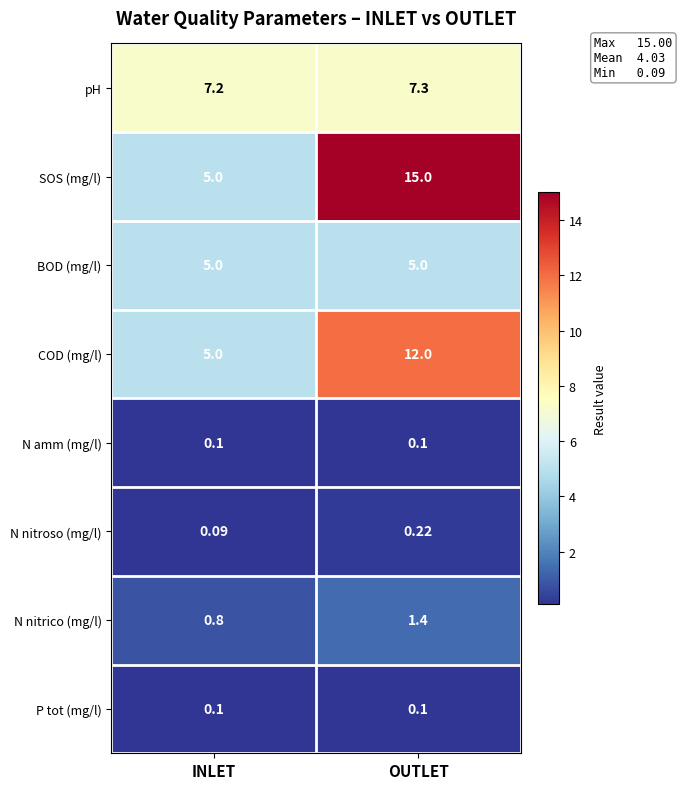

Which series has the largest total across all categories?

SOS (mg/l)